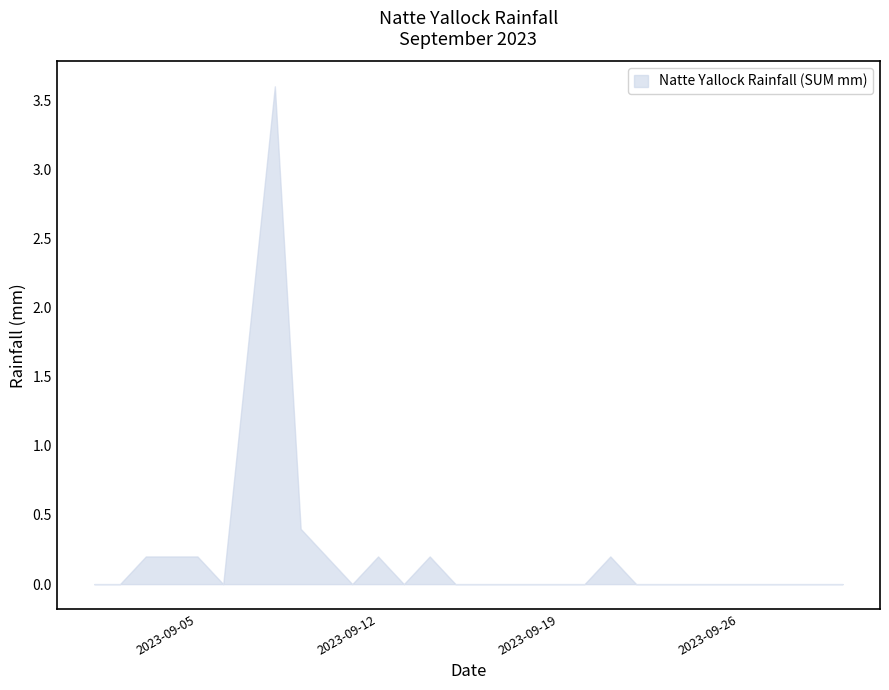

What is the greatest value displayed?

3.6